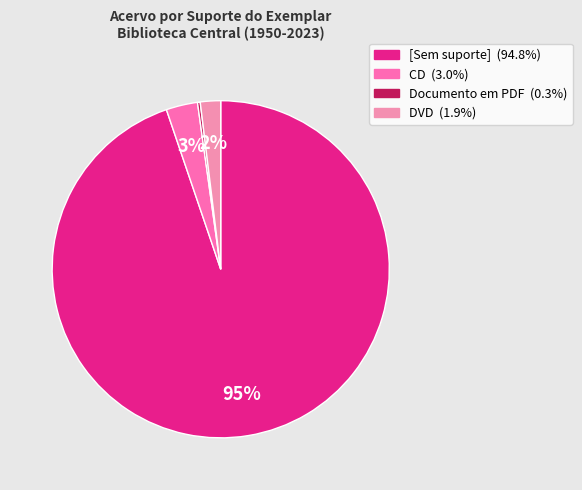

The CD slice represents 1% of the pie. True or false?

False